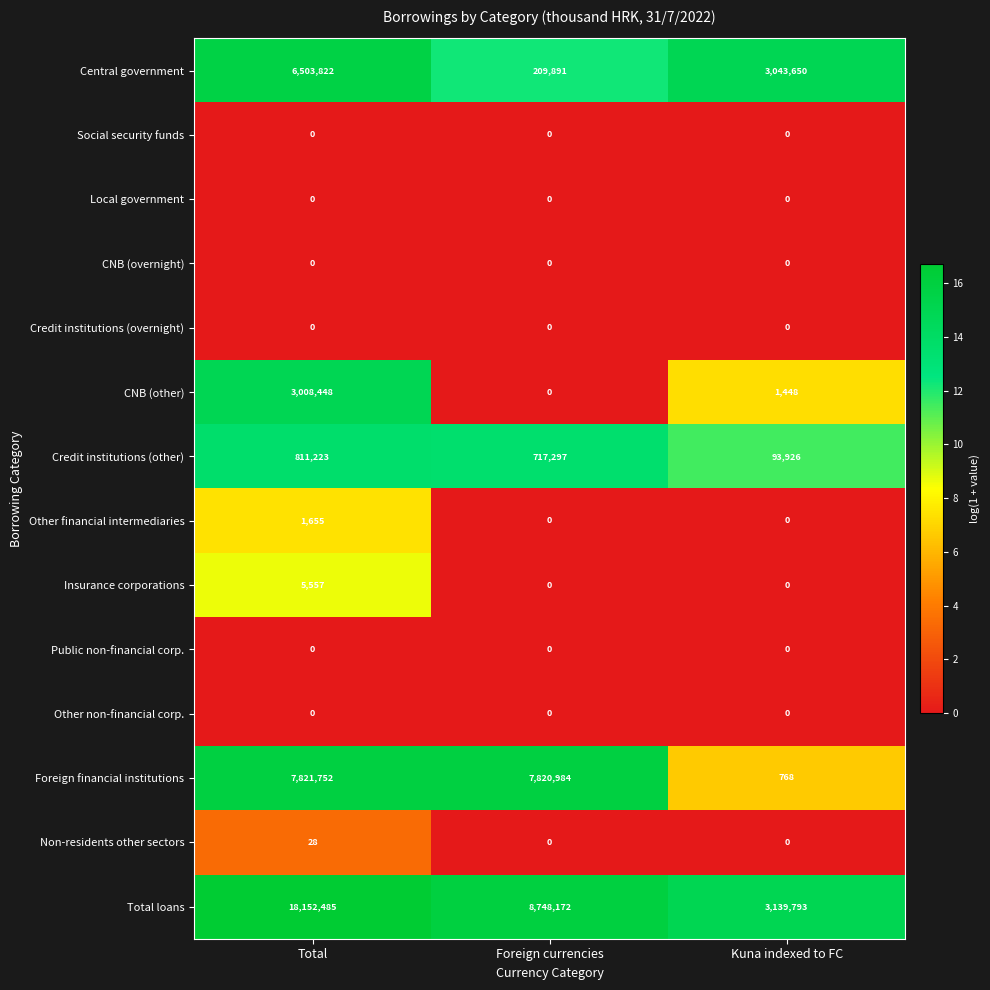

Between Total and Kuna indexed to FC, which series saw the biggest shift?

Total loans